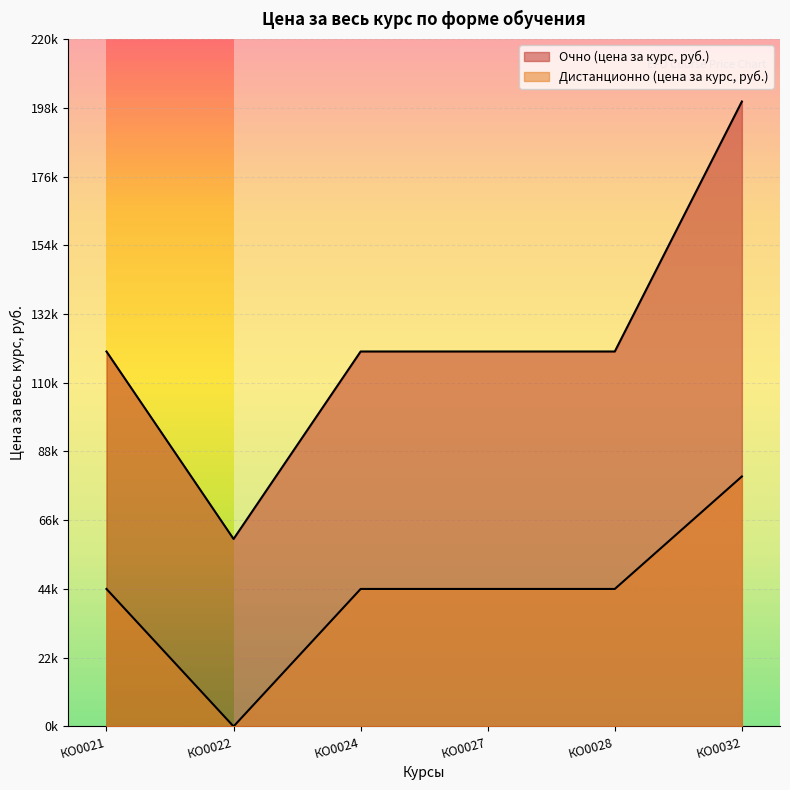

Which has a higher value, КО0021 or КО0027?

КО0021